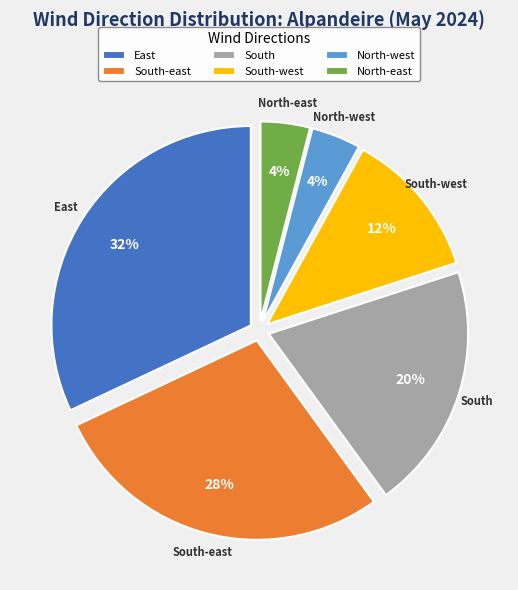

How many segments does this pie chart have?

6